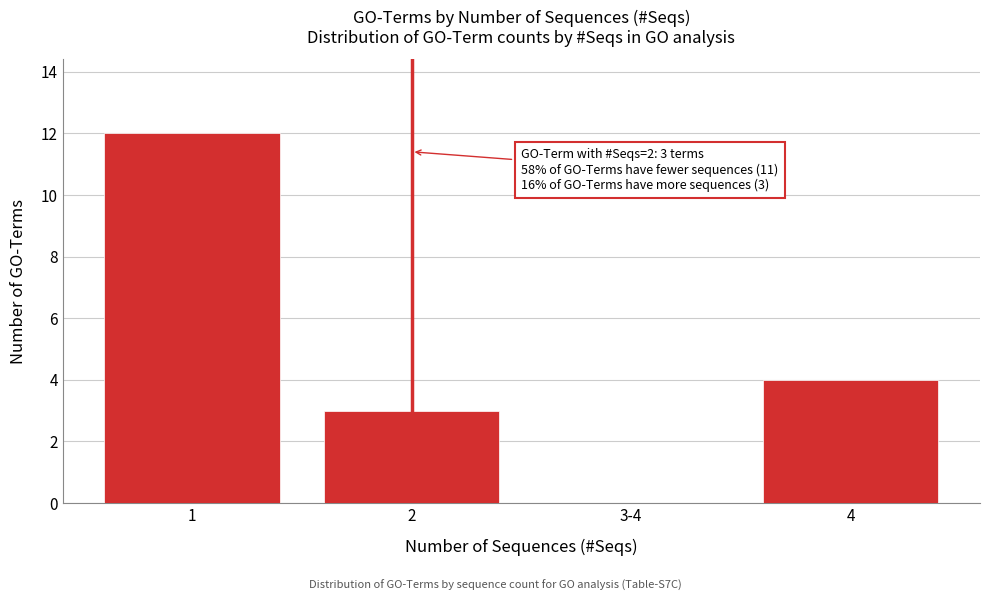

Reading right to left, transcribe all the data shown in this chart.

4=4	3-4=0	2=3	1=12